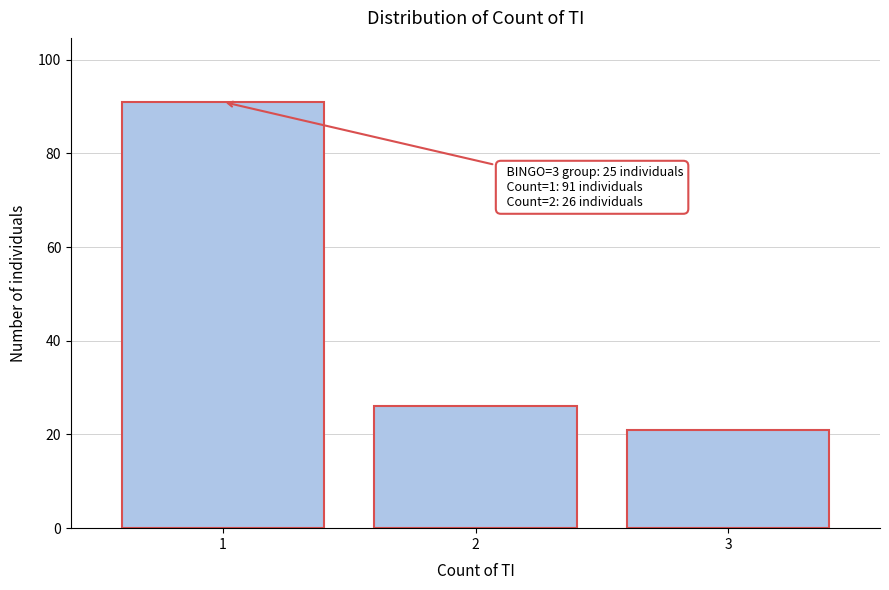

Reading left to right, extract all data points from this chart.

1=91	2=26	3=21